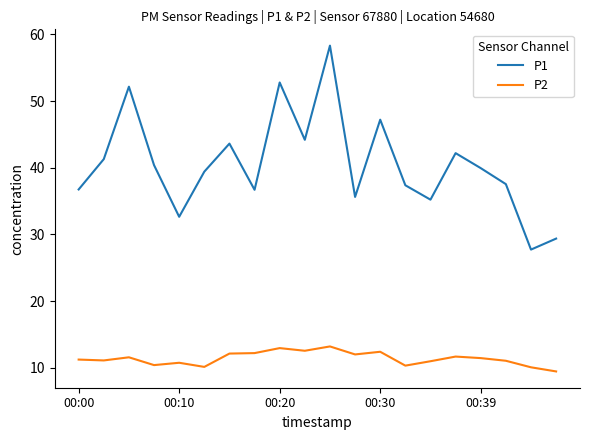

Which series has the widest spread of values?

P1